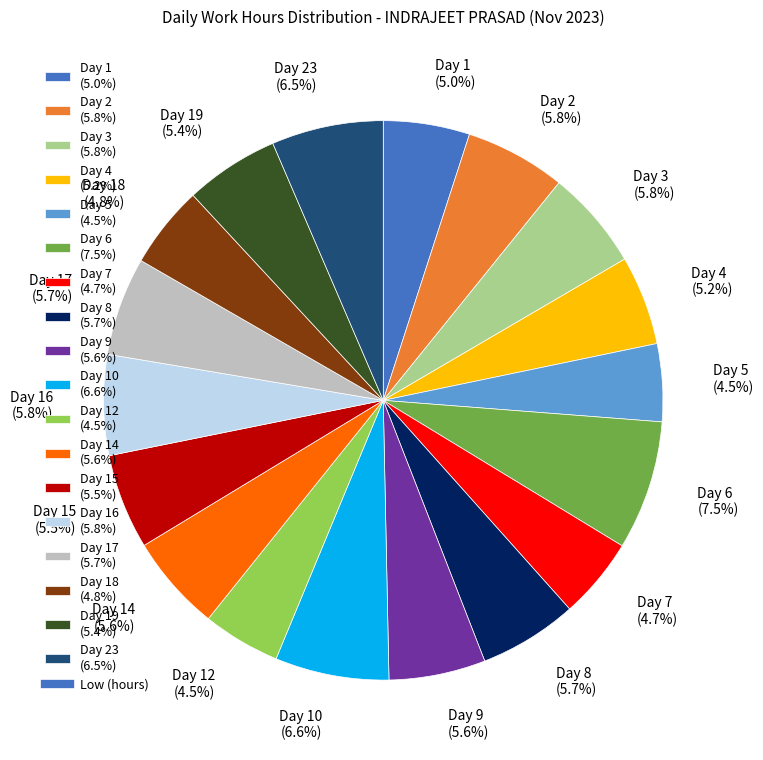

Does Day 4 (5.2%) represent more than half of the total?

No